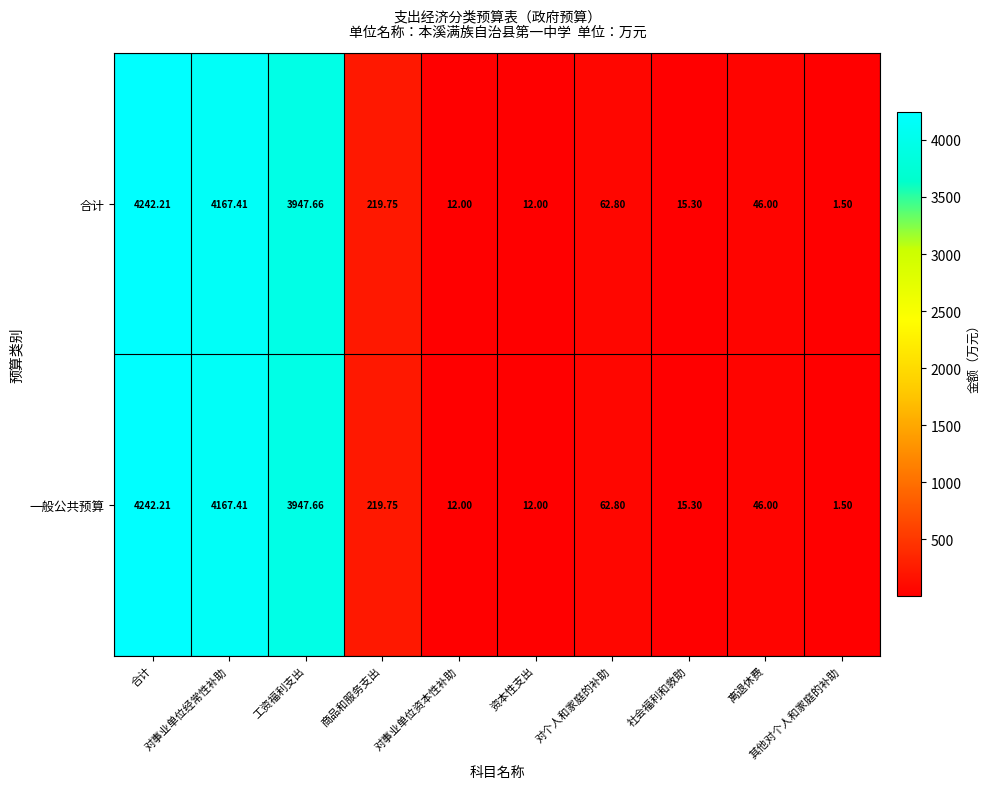

How many series are shown in this chart?

2